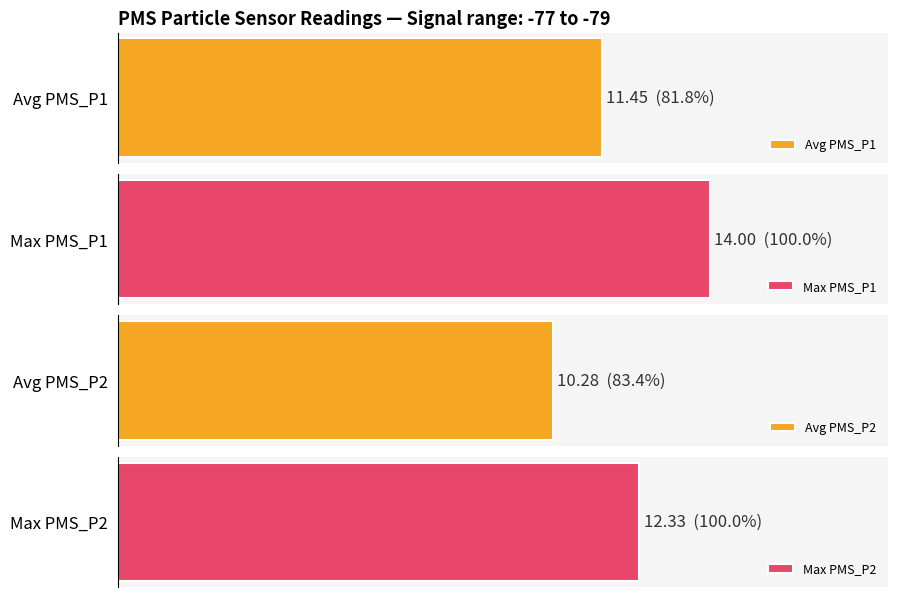

What is the maximum value shown in the chart?

14.0